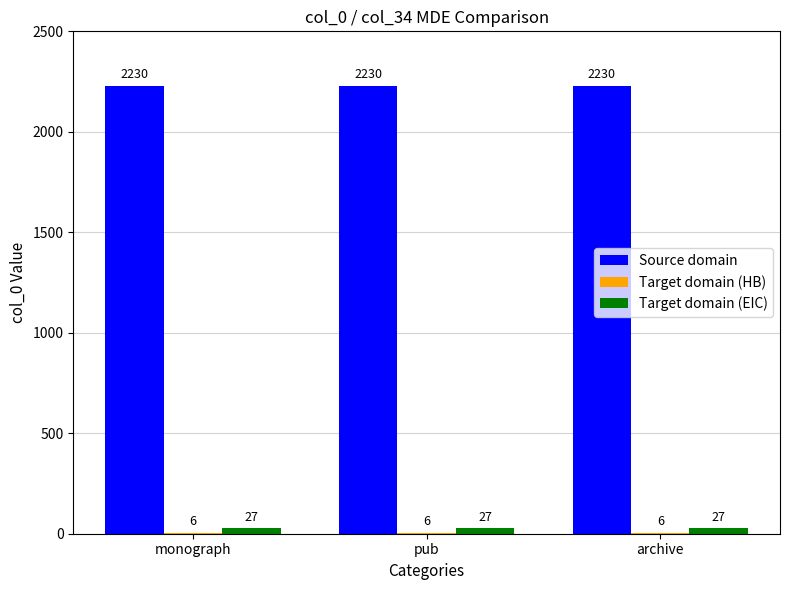

What is the sum of all Source domain values?

6690